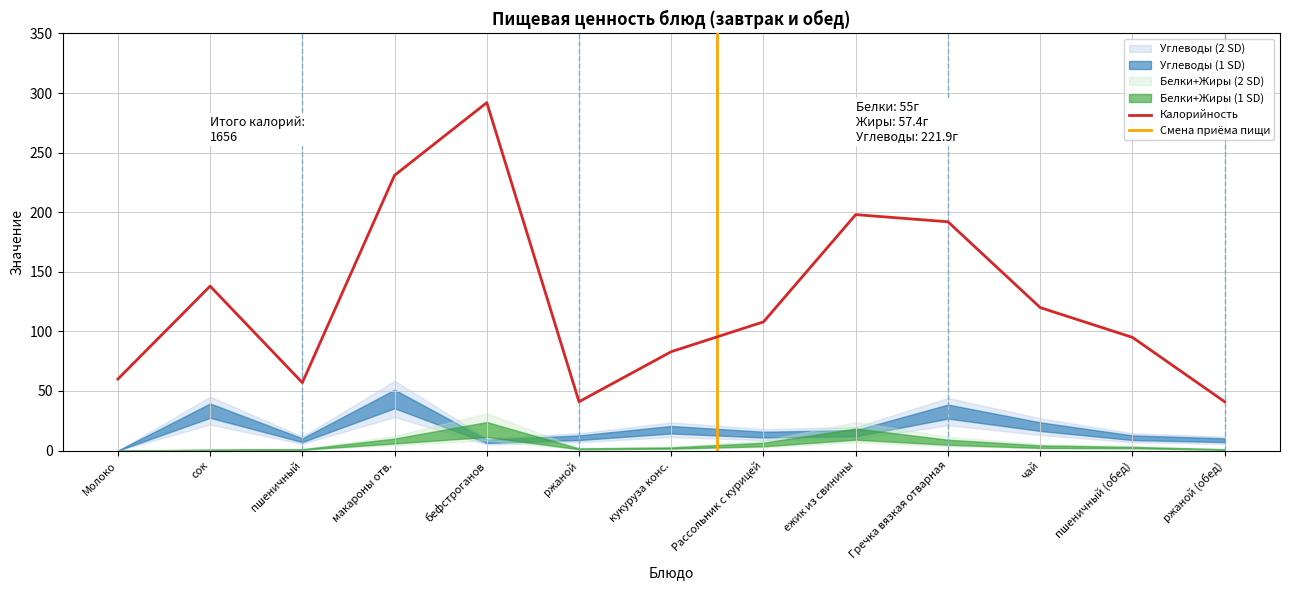

Reading left to right, extract all data points from this chart.

Калорийность: Молоко=60.0	сок=138.0	пшеничный=57.0	макароны отв.=231.0	бефстроганов=292.0	ржаной=41.0	кукуруза конс.=83.0	Рассольник с курицей=108.0	ежик из свинины=198.0	Гречка вязкая отварная=192.0	чай=120.0	пшеничный (обед)=95.0	ржаной (обед)=41.0
Белки: Молоко=0.0	сок=0.6	пшеничный=0.9	макароны отв.=7.5	бефстроганов=14.3	ржаной=1.4	кукуруза конс.=2.1	Рассольник с курицей=4.5	ежик из свинины=11.4	Гречка вязкая отварная=6.1	чай=2.8	пшеничный (обед)=2.5	ржаной (обед)=0.9
Жиры: Молоко=0.0	сок=0.2	пшеничный=0.2	макароны отв.=3.6	бефстроганов=22.6	ржаной=0.4	кукуруза конс.=0.5	Рассольник с курицей=4.0	ежик из свинины=16.1	Гречка вязкая отварная=6.0	чай=3.2	пшеничный (обед)=0.4	ржаной (обед)=0.2
Углеводы: Молоко=0.0	сок=33.5	пшеничный=8.7	макароны отв.=43.3	бефстроганов=7.8	ржаной=10.8	кукуруза конс.=17.5	Рассольник с курицей=13.4	ежик из свинины=14.6	Гречка вязкая отварная=32.7	чай=20.1	пшеничный (обед)=10.8	ржаной (обед)=8.7